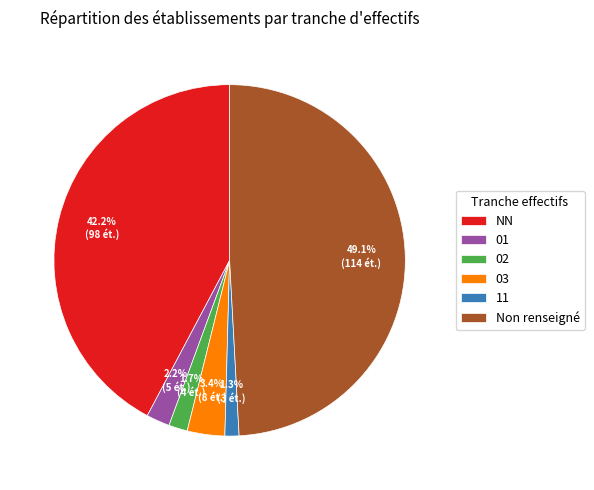

Is it true that 11 is 1% of the pie?

True